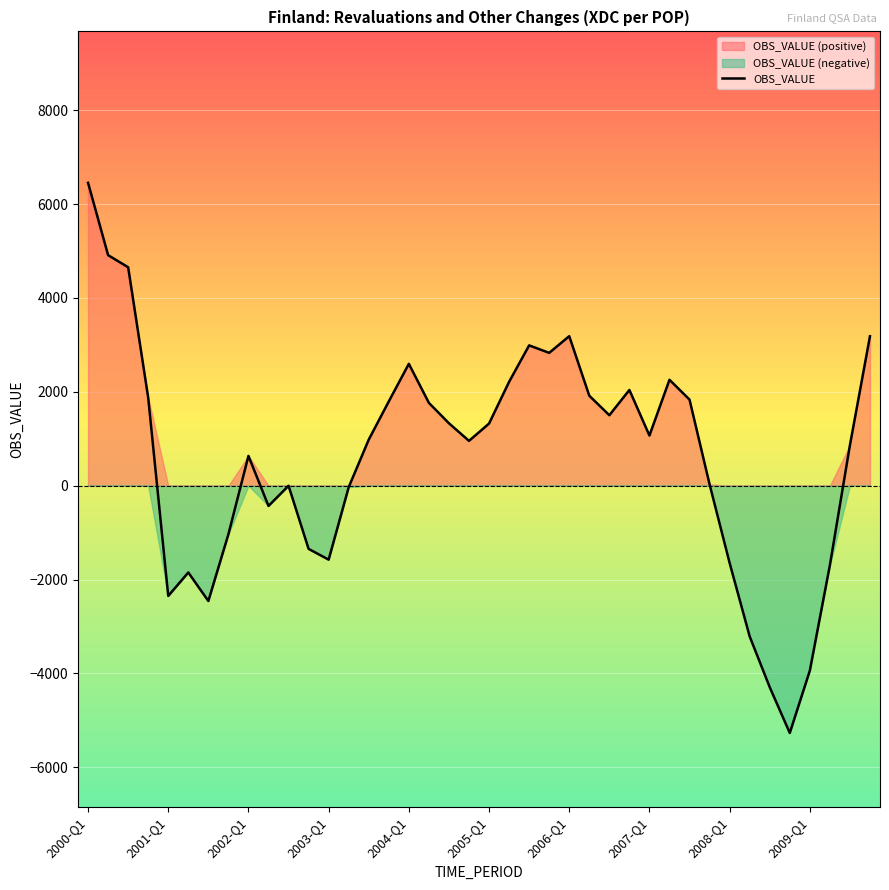

How many values are below 1068?

20